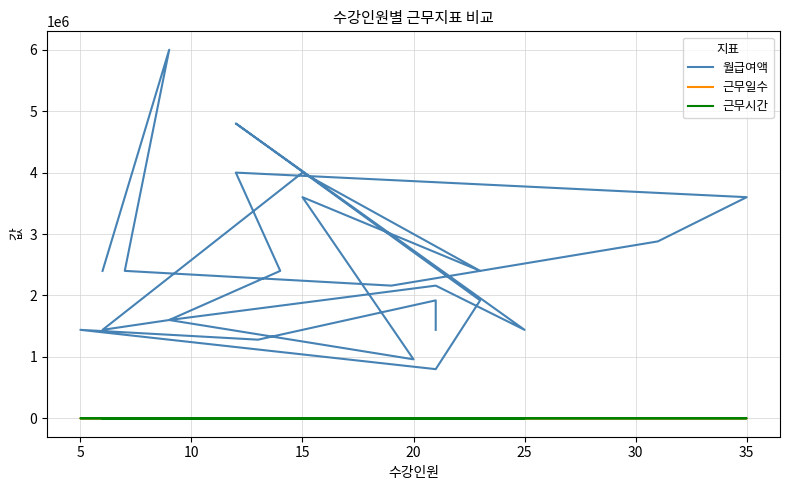

At which category does 근무시간 reach its first local valley?

20